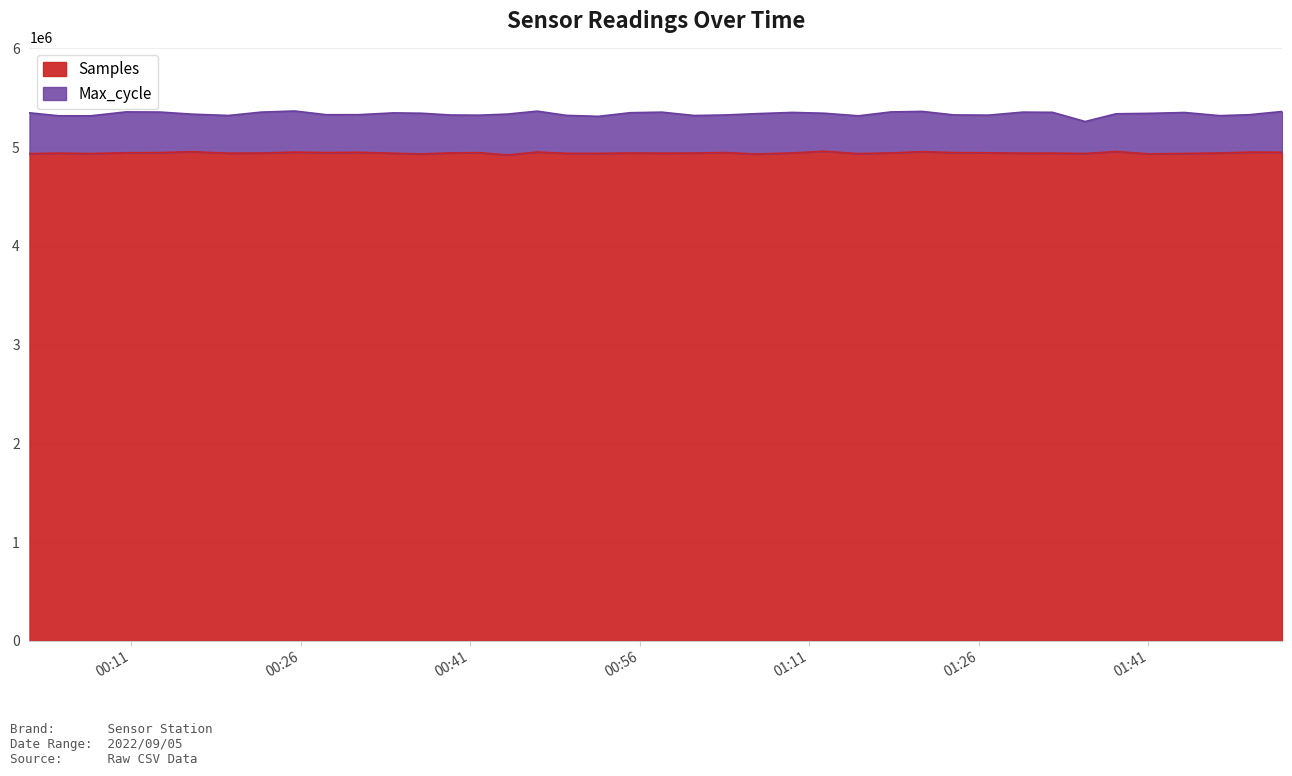

What is the difference between the values at 2022/09/05 01:29:53 and 2022/09/05 00:34:13?

798